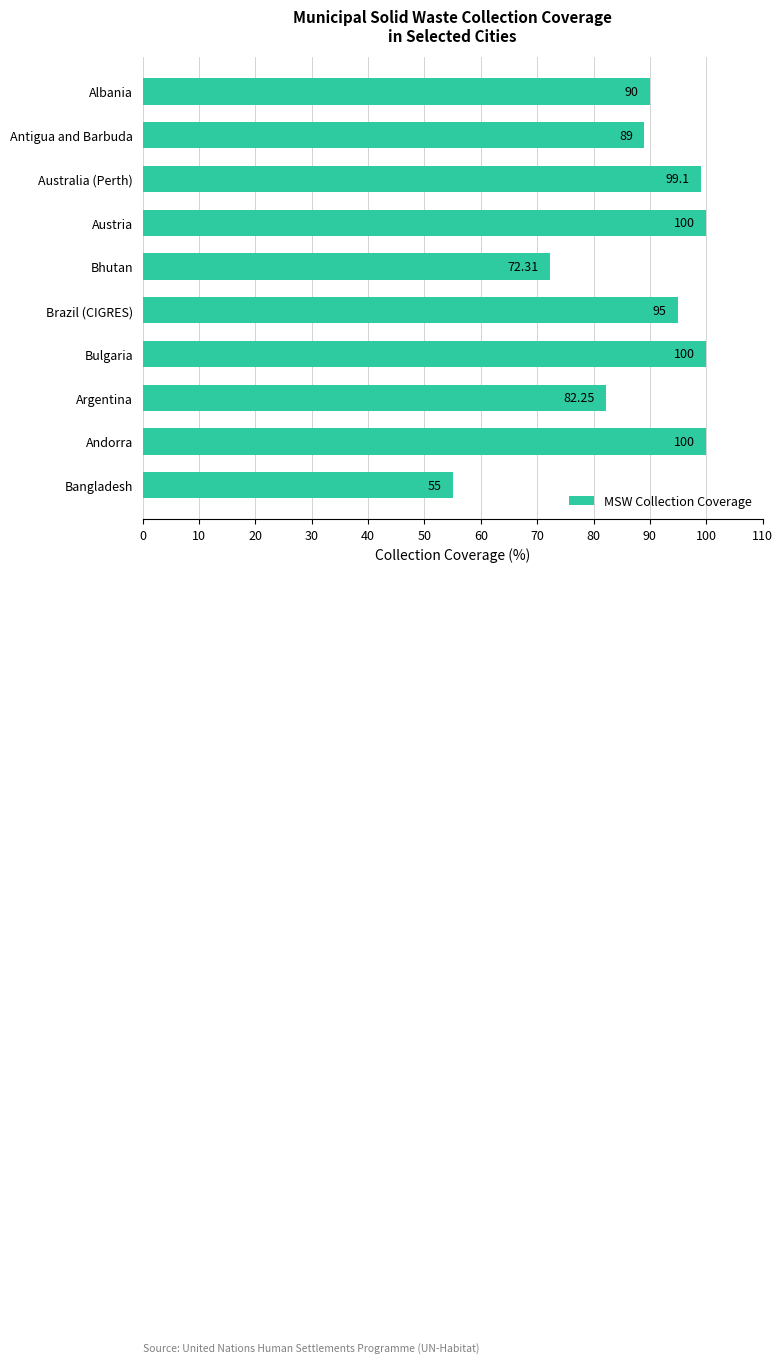

What is the difference between the second highest and minimum values?

45.0